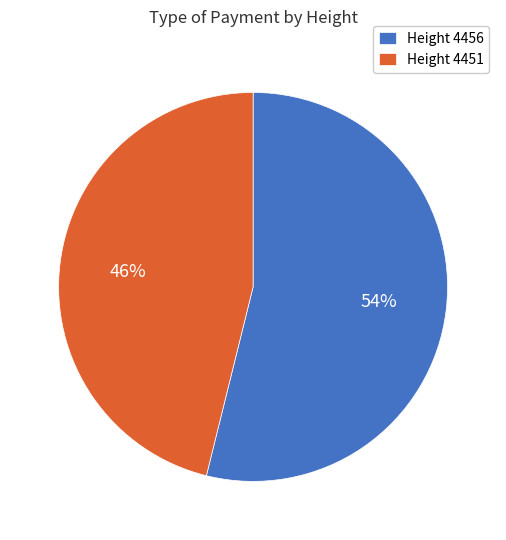

Is it true that Height 4451 is 59% of the pie?

False